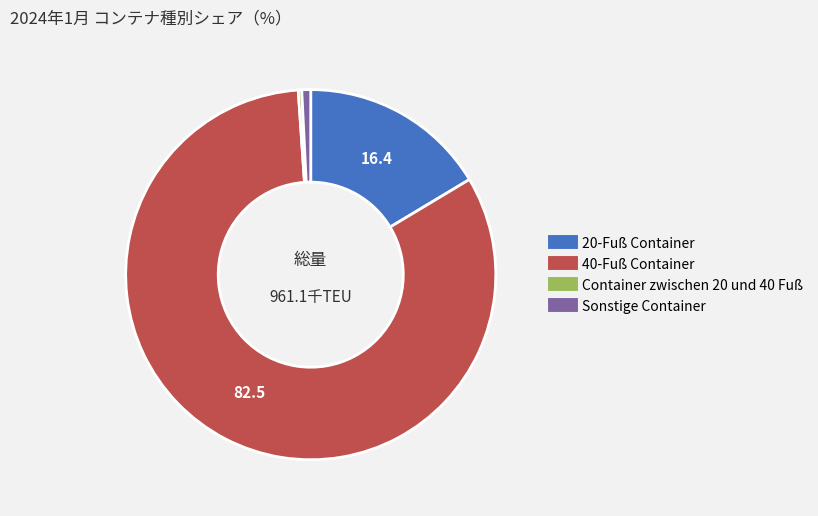

Which slice is the largest?

40-Fuß Container